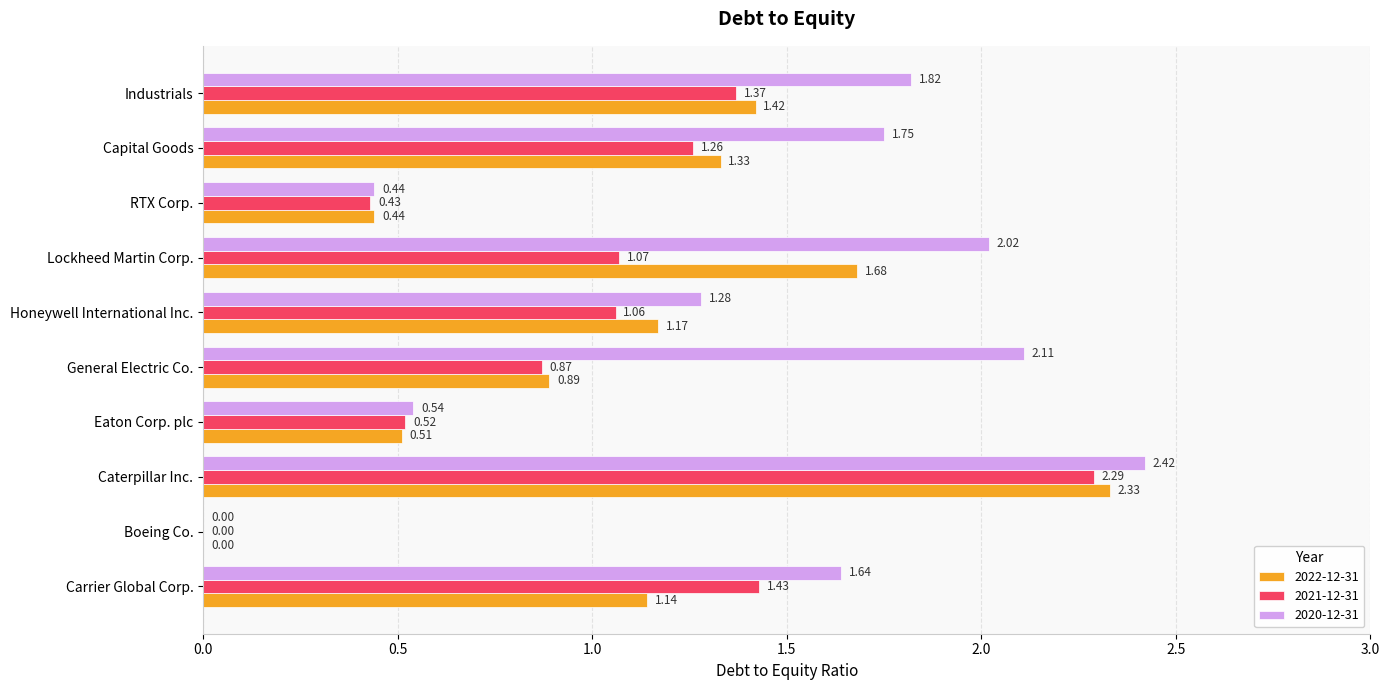

At which category does the chart reach its peak across all series?

Caterpillar Inc.